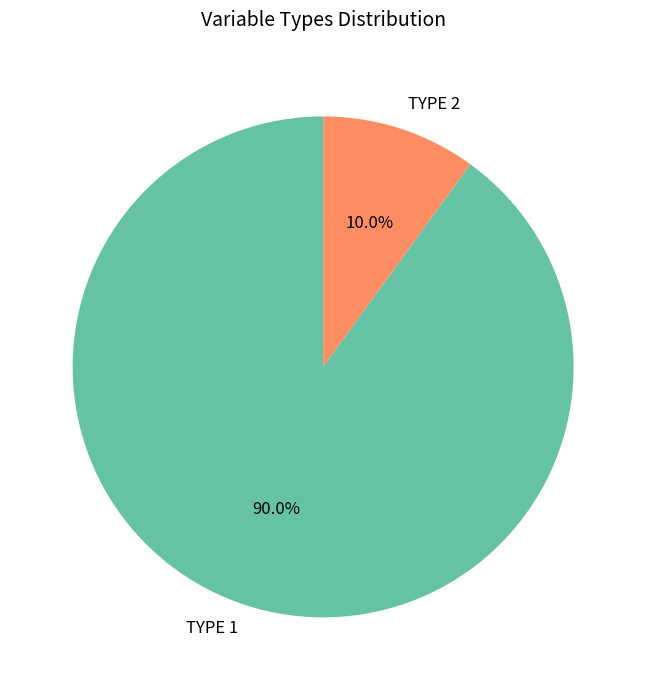

What is the ratio of the value at TYPE 1 to the value at TYPE 2?

9.0